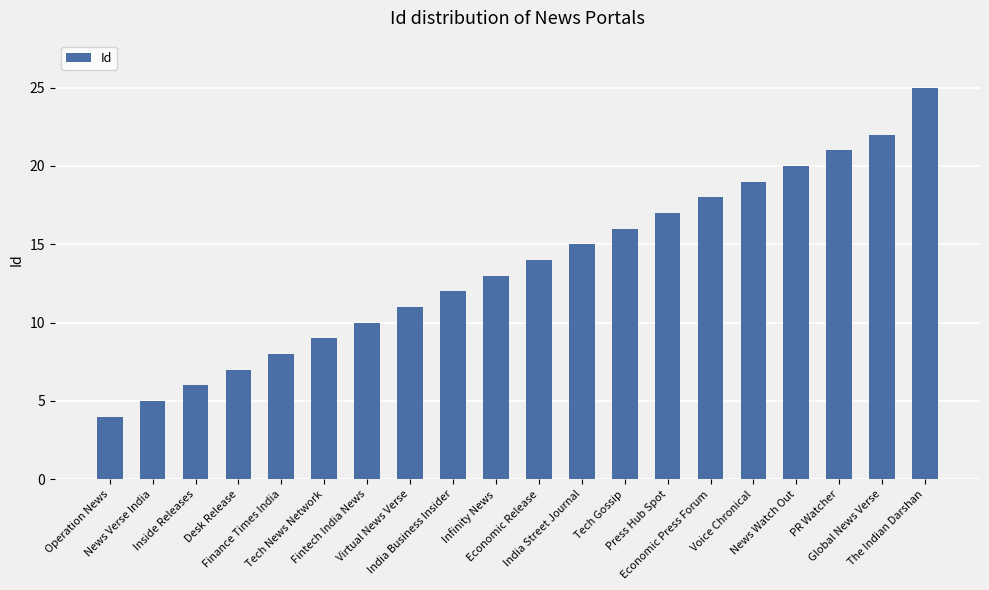

Reading right to left, list all the values displayed in this chart.

The Indian Darshan=25	Global News Verse=22	PR Watcher=21	News Watch Out=20	Voice Chronical=19	Economic Press Forum=18	Press Hub Spot=17	Tech Gossip=16	India Street Journal=15	Economic Release=14	Infinity News=13	India Business Insider=12	Virtual News Verse=11	Fintech India News=10	Tech News Network=9	Finance Times India=8	Desk Release=7	Inside Releases=6	News Verse India=5	Operation News=4